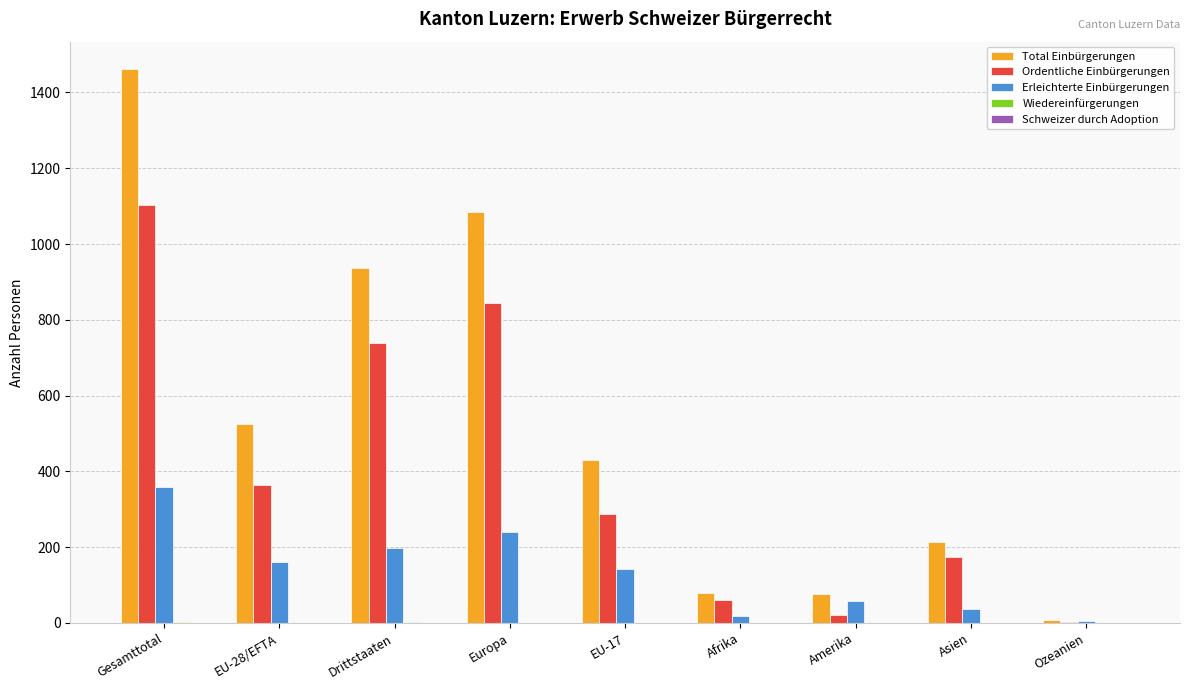

Between EU-28/EFTA and Amerika, which series saw the biggest shift?

Total Einbürgerungen